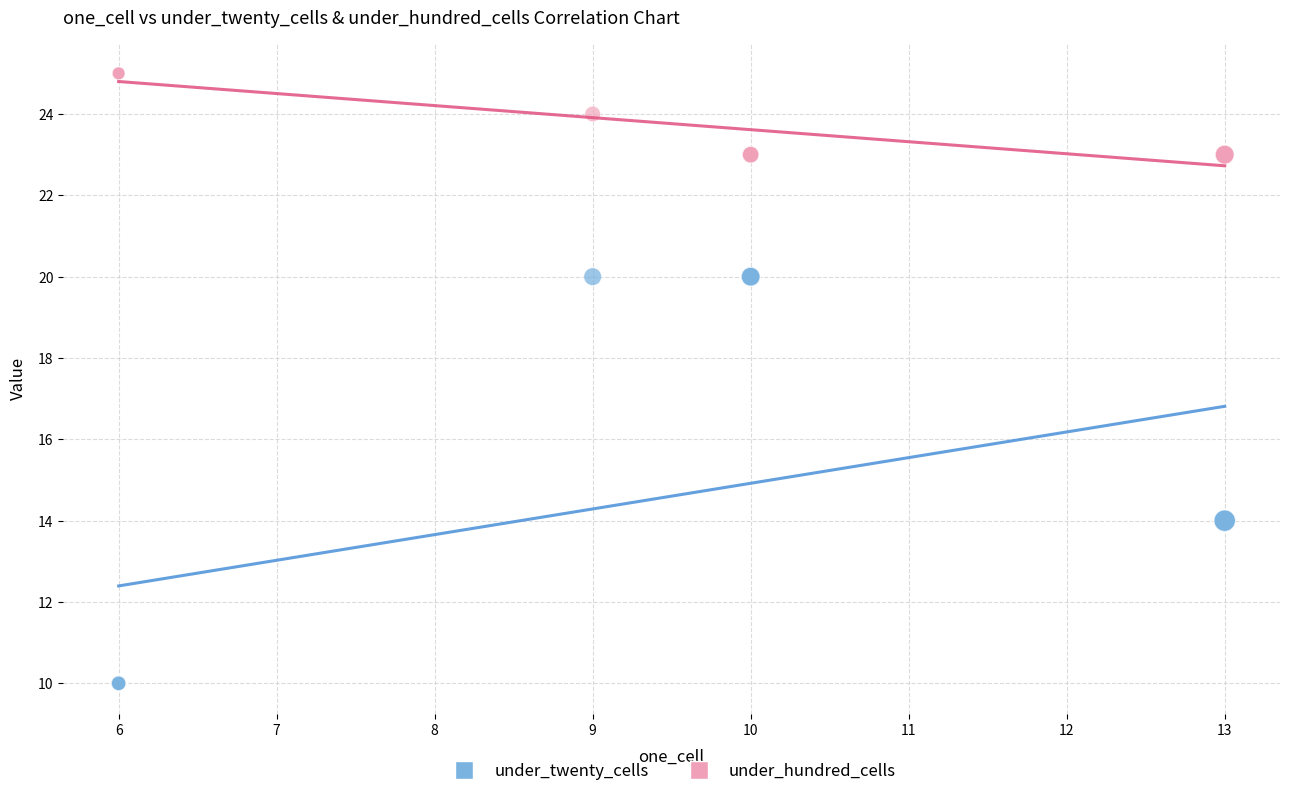

Which series has the widest spread of Y values?

under_twenty_cells